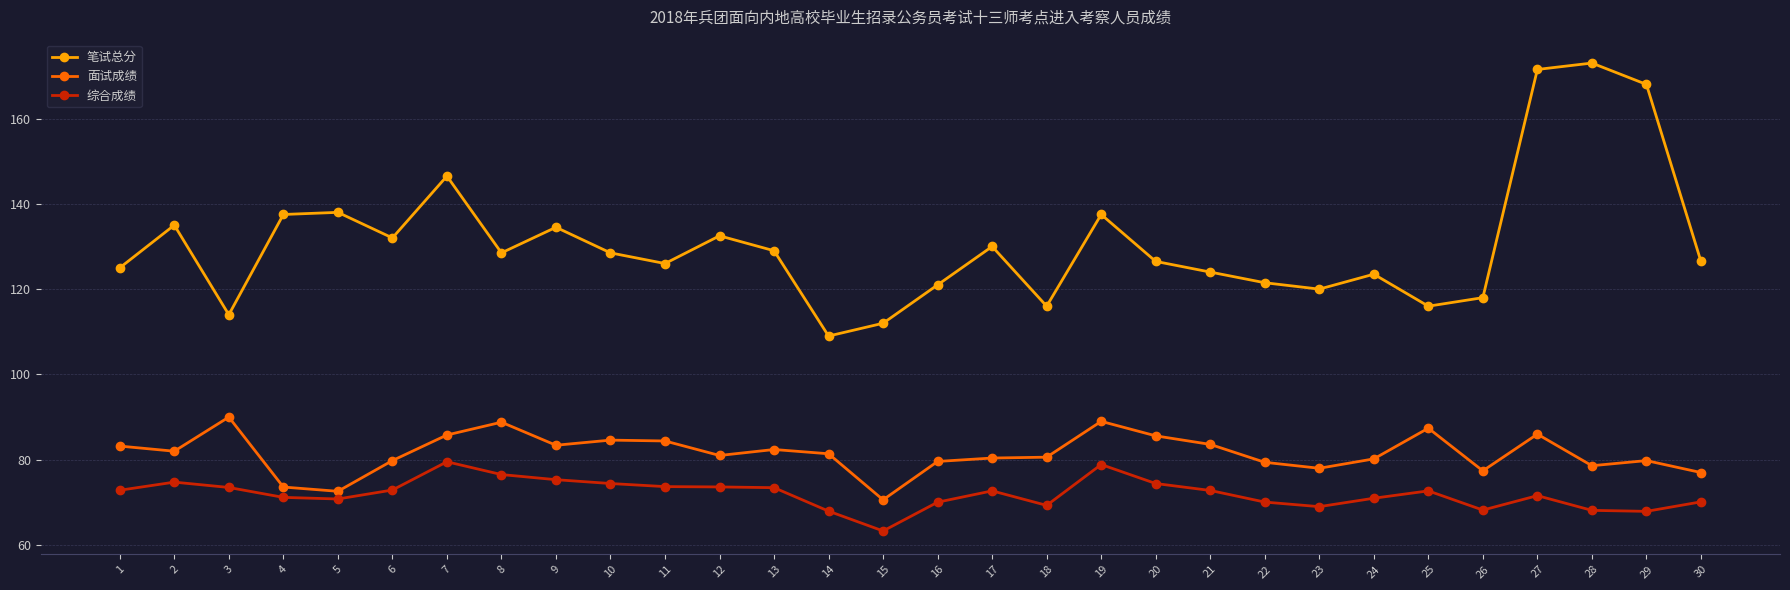

At which category does 笔试总分 reach its first local peak?

2